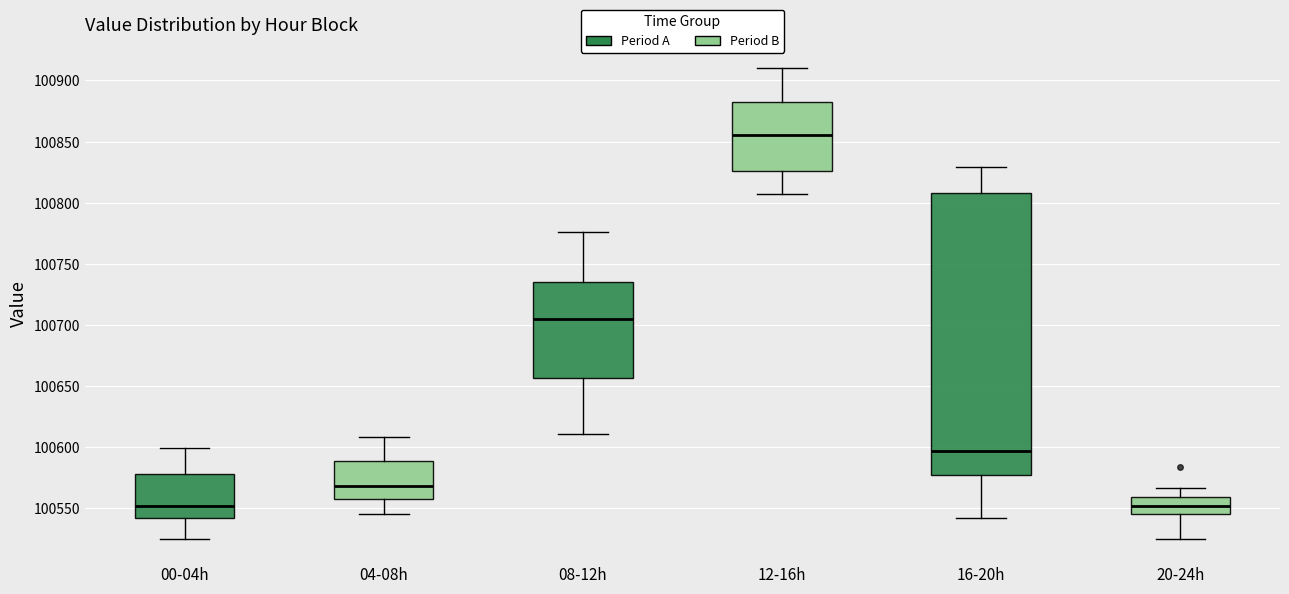

Reading left to right, transcribe this box plot: for each box, give where its median line is, the range the box spans, and where its two whiskers end, as read against the y-axis. The values are not printed on the chart, so give them approximately, as read against the axis.

00-04h: median 100550, box 100540 to 100580, whiskers 100525 to 100600
04-08h: median 100570, box 100560 to 100590, whiskers 100545 to 100610
08-12h: median 100705, box 100655 to 100735, whiskers 100610 to 100775
12-16h: median 100855, box 100825 to 100885, whiskers 100805 to 100910
16-20h: median 100595, box 100580 to 100810, whiskers 100540 to 100830
20-24h: median 100550, box 100545 to 100560, whiskers 100525 to 100565